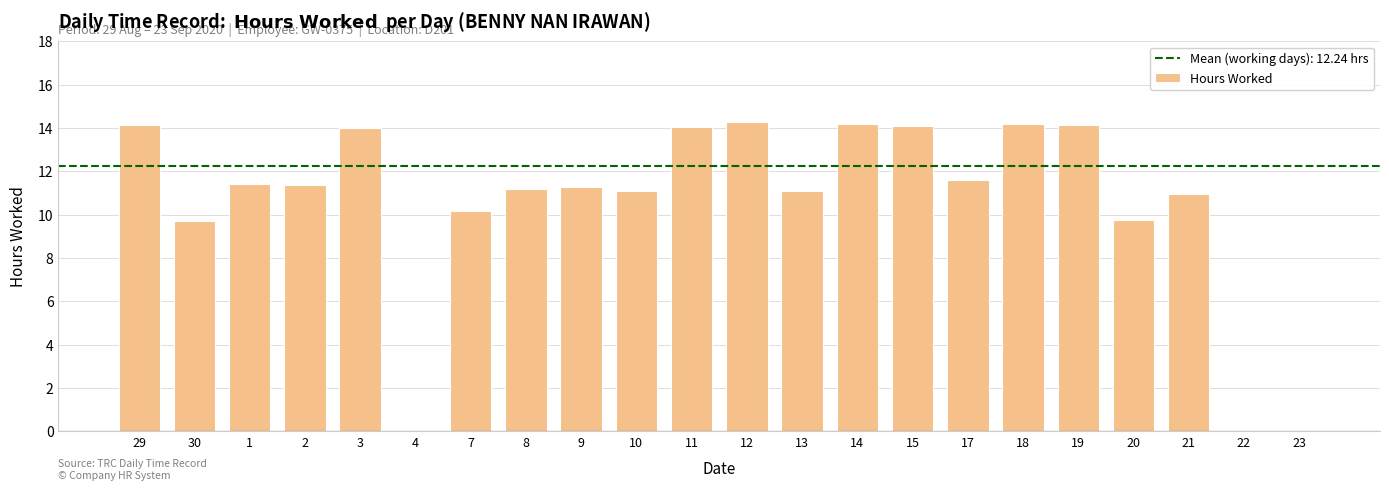

What is the difference between the values at 22 and 15?

14.1